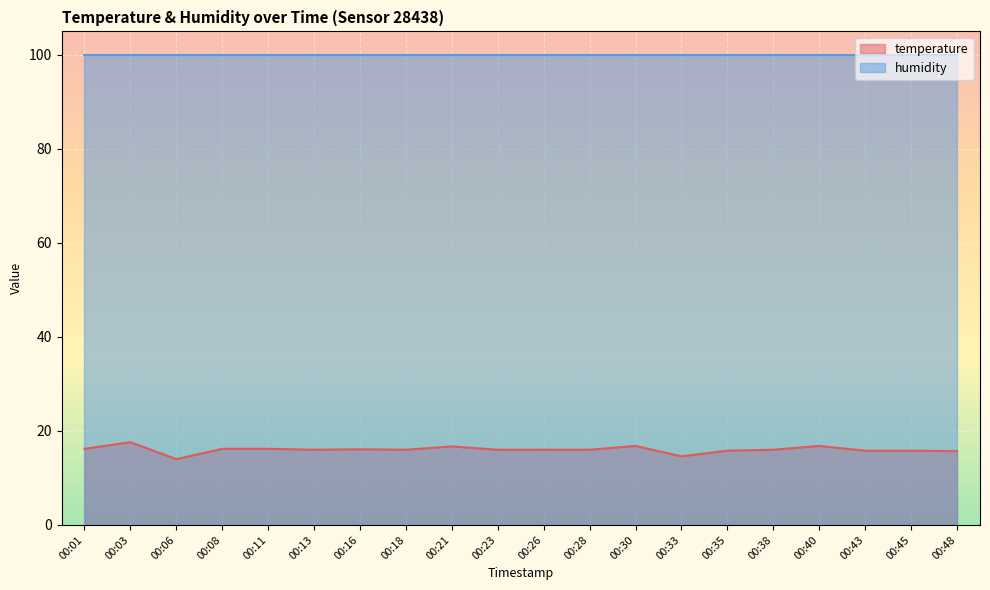

Rank the categories by value from lowest to highest.

00:06, 00:33, 00:48, 00:35, 00:43, 00:45, 00:13, 00:18, 00:23, 00:26, 00:28, 00:38, 00:16, 00:01, 00:08, 00:11, 00:21, 00:30, 00:40, 00:03